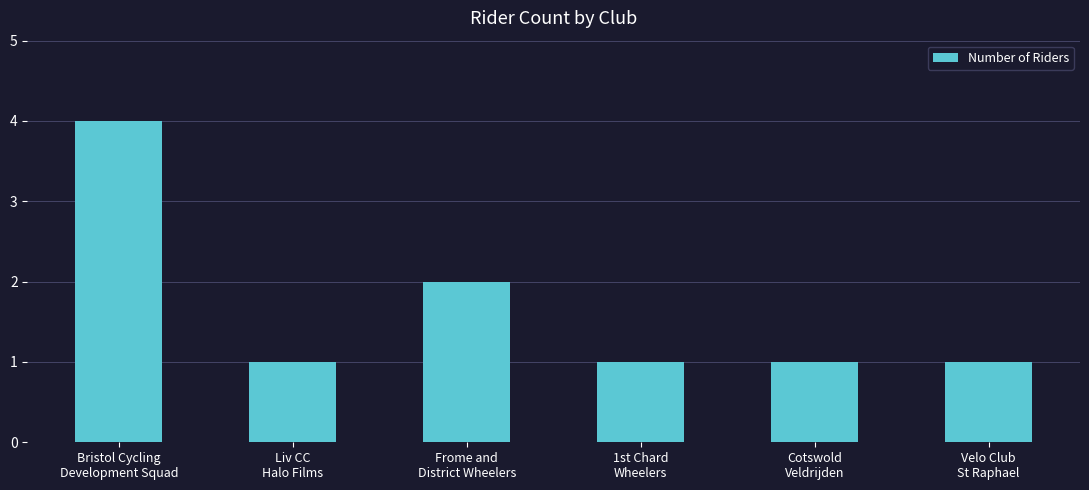

What is the label of the 6th bar from the right?

Bristol Cycling
Development Squad